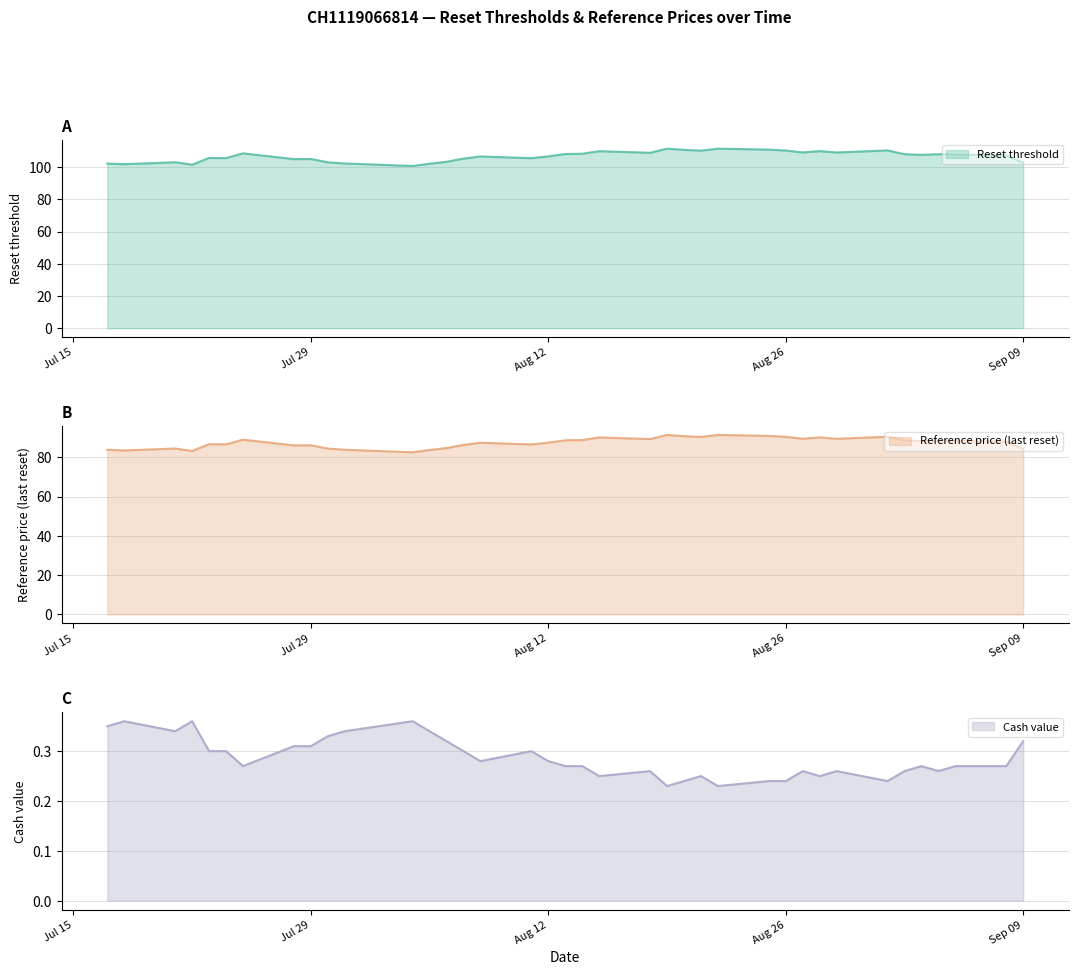

How many distinct data groups are displayed?

3